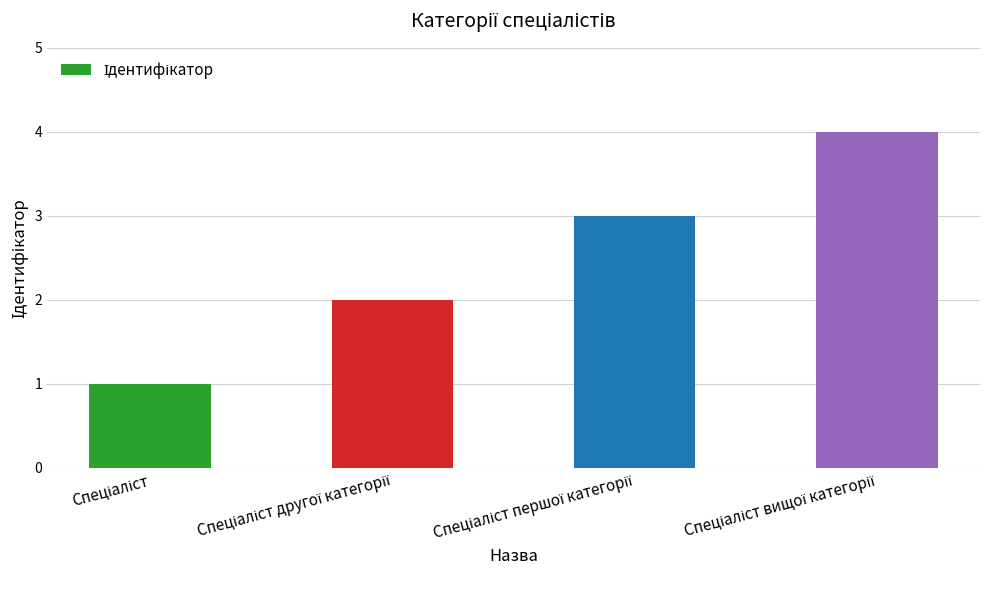

What is the maximum value shown in the chart?

4